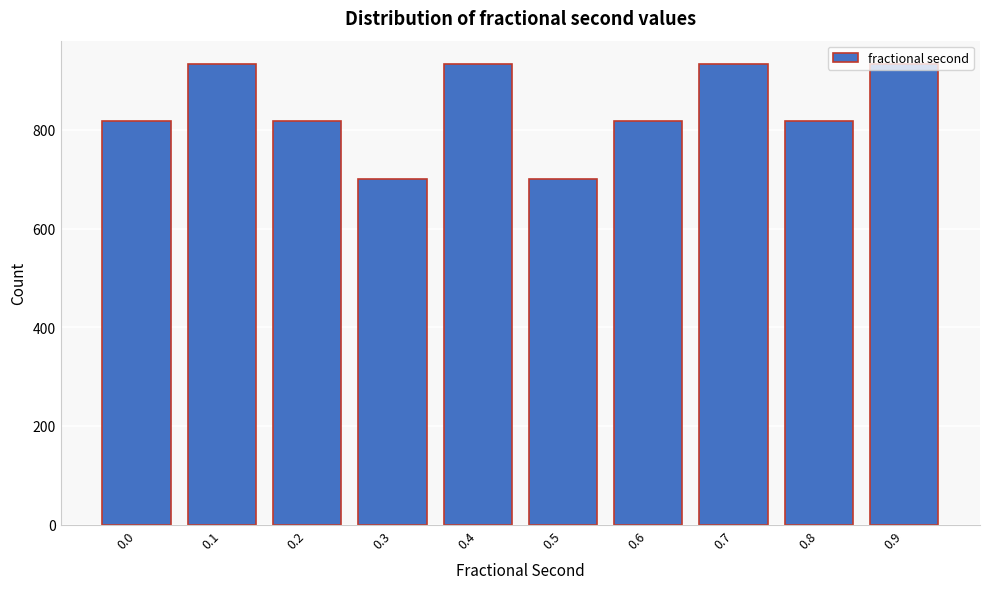

Approximately how many times larger is the value at 0.4 compared to 0.1?

1.0